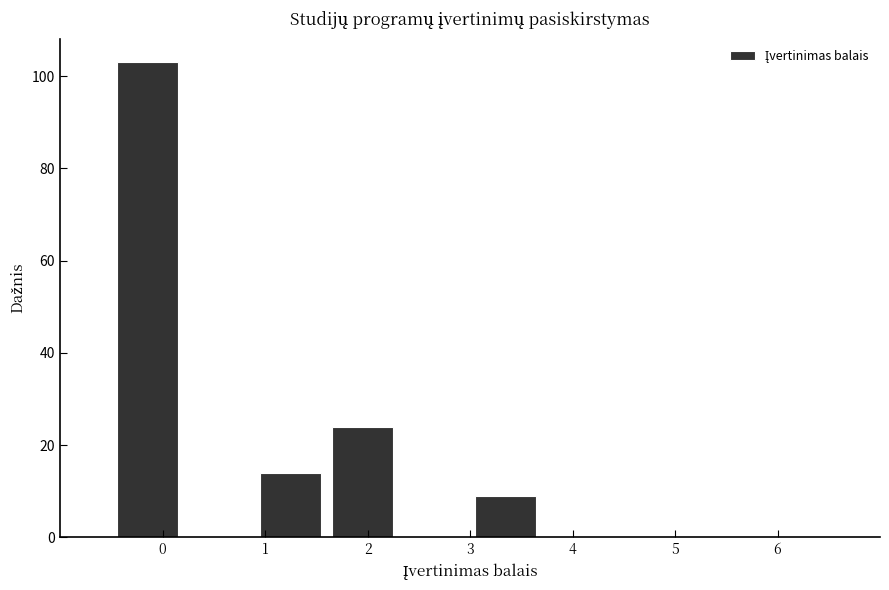

How tall is the bar that spans 1.6 to 2.3 on the x-axis? The values are not printed on the chart, so give them approximately, as read against the axis.

24